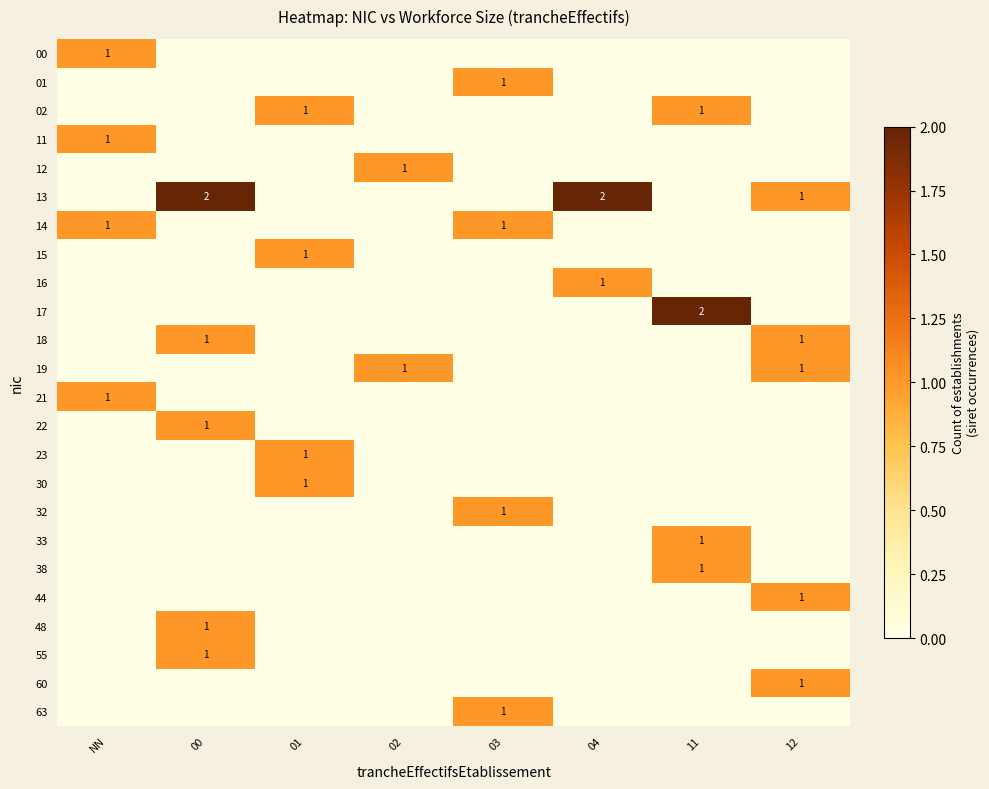

The 63 series shows 1 at 03. True or false?

True